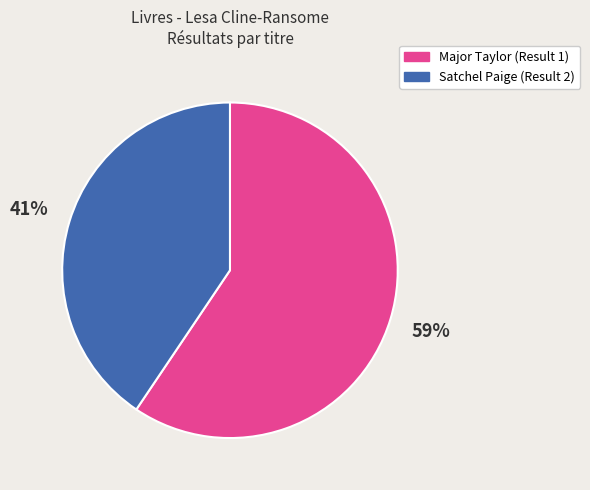

To the nearest percent, what is the average slice percentage?

50%